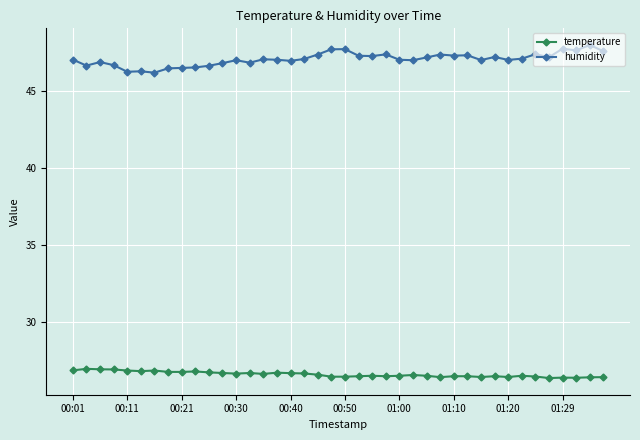

What is the minimum value for temperature?

26.4